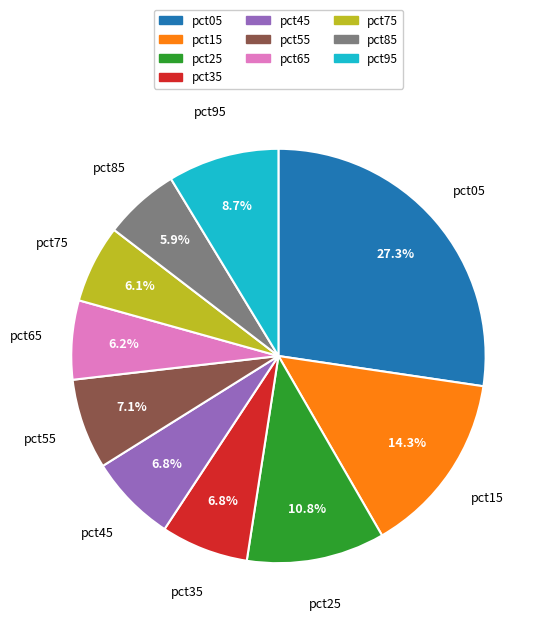

To the nearest percent, what portion does pct75 represent?

6%